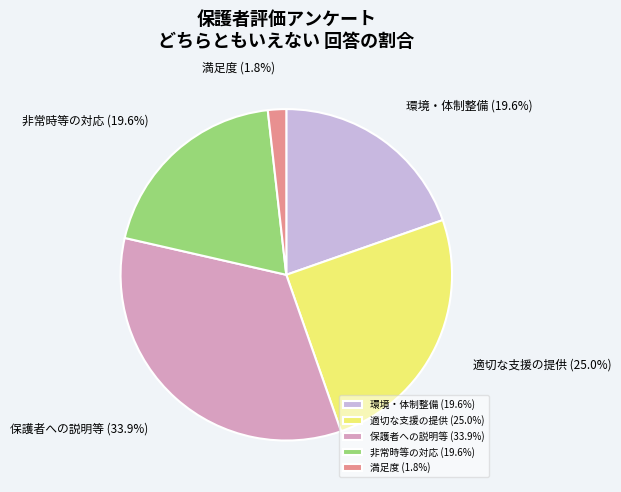

What percentage do 適切な支援の提供 and 非常時等の対応 together represent?

44.6%